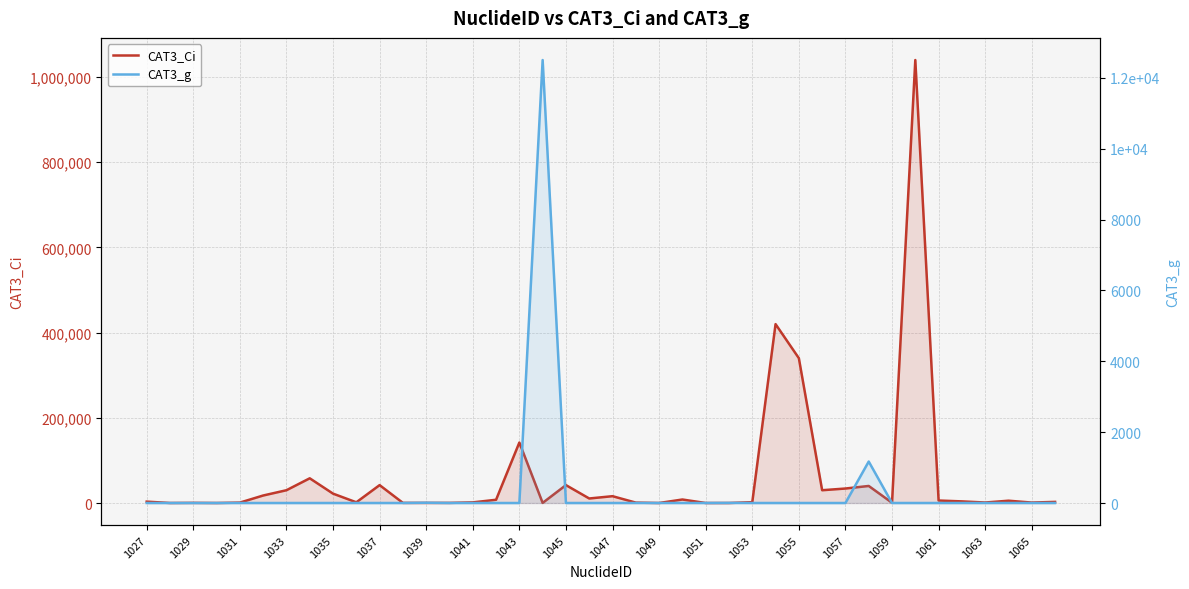

True or false: CAT3_g has more than 0 points higher than both neighbors.

True